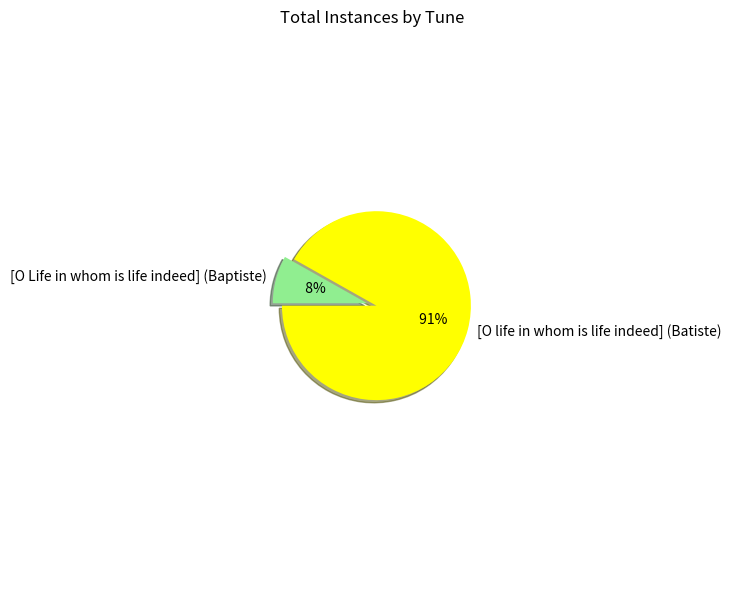

To the nearest percent, what percentage of the pie is [O Life in whom is life indeed] (Baptiste)?

8%